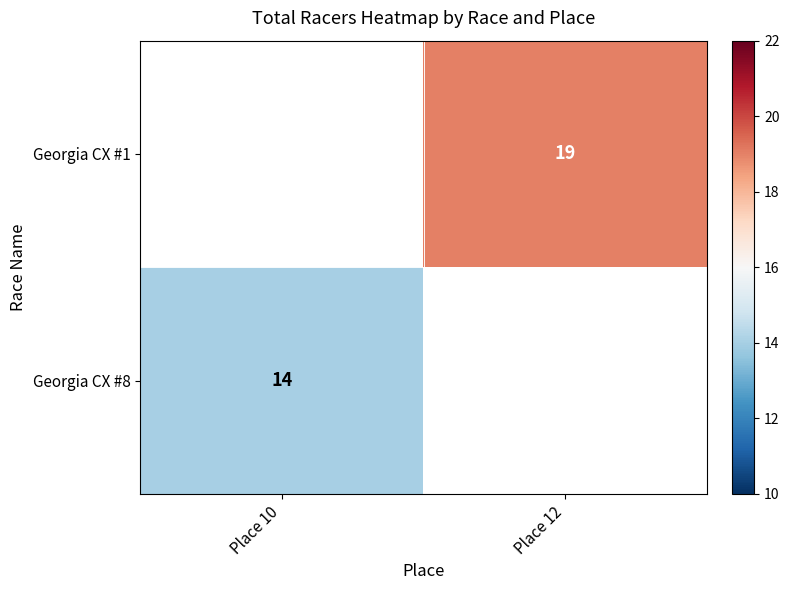

Is the value of Georgia CX #1 at Place 12 greater than the value of Georgia CX #8 at Place 10?

Yes